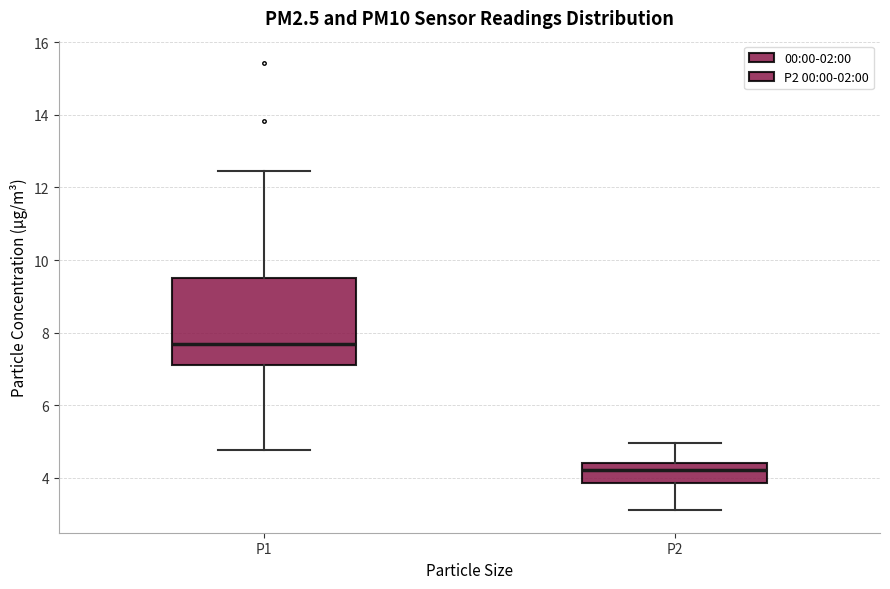

Where does the median line of the box for P2 sit on the y-axis? The values are not printed on the chart, so give them approximately, as read against the axis.

4.2